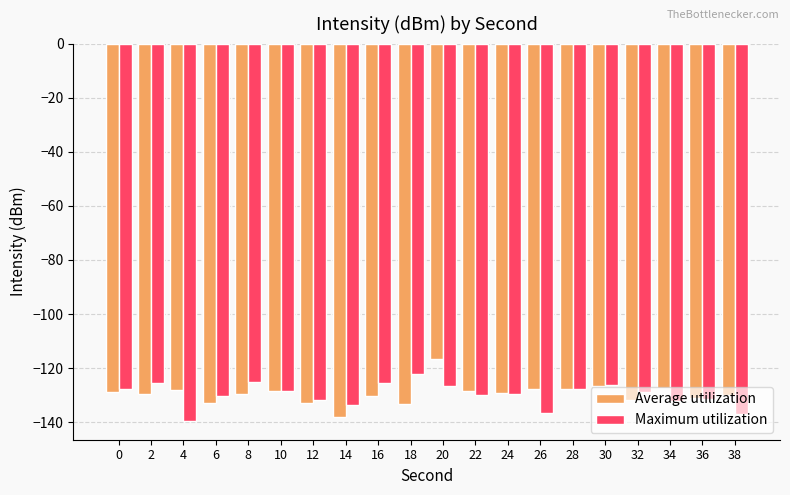

Is the value of Maximum utilization at 14 greater than the value of Average utilization at 38?

No